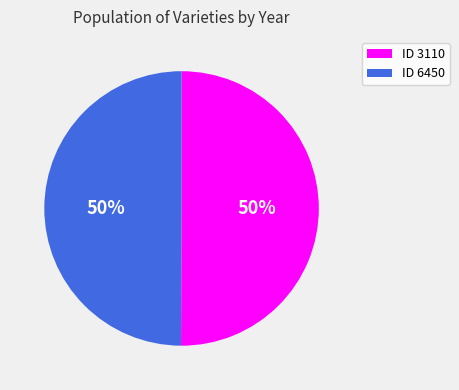

Is the sum of ID 3110 and ID 6450 greater than half?

Yes